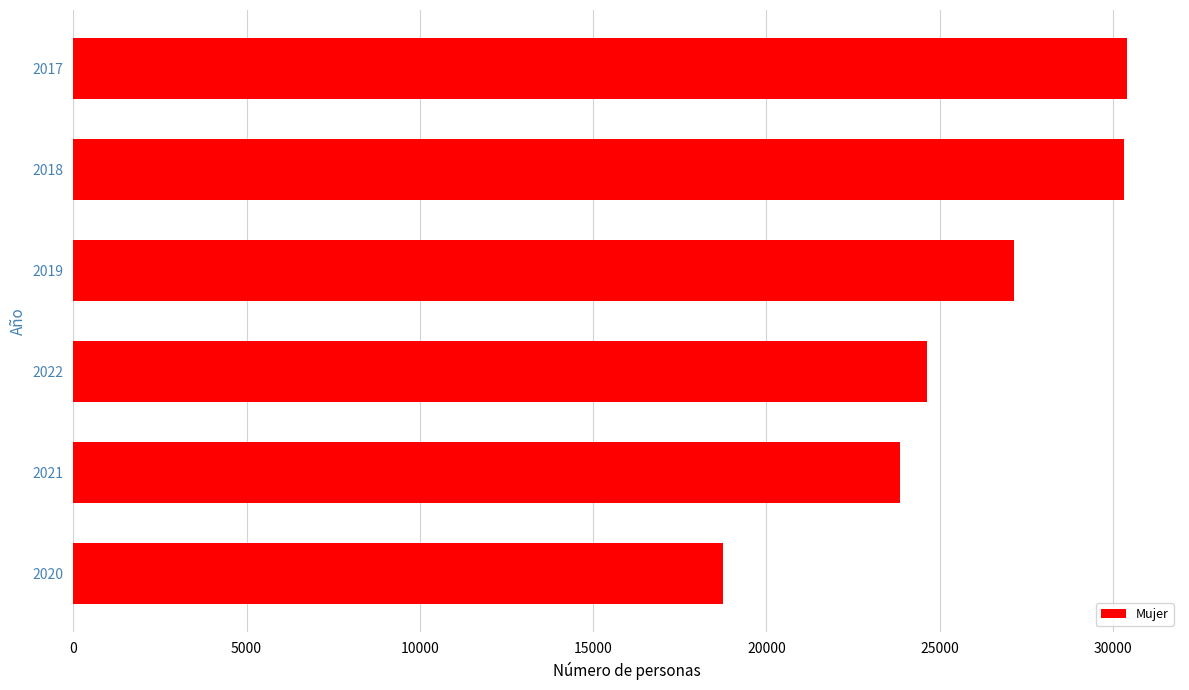

Where is the data nearest to the value 24571?

2022